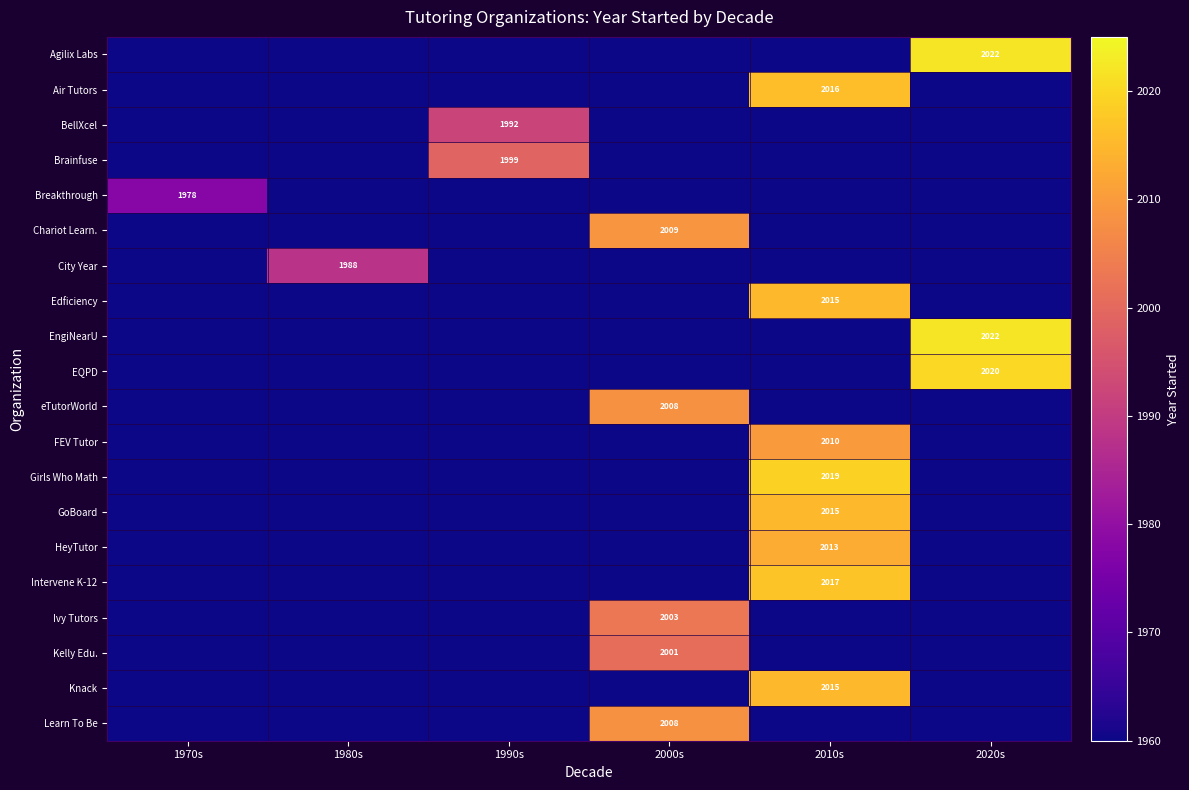

What is the spread (max minus min) of values at 1990s?

39